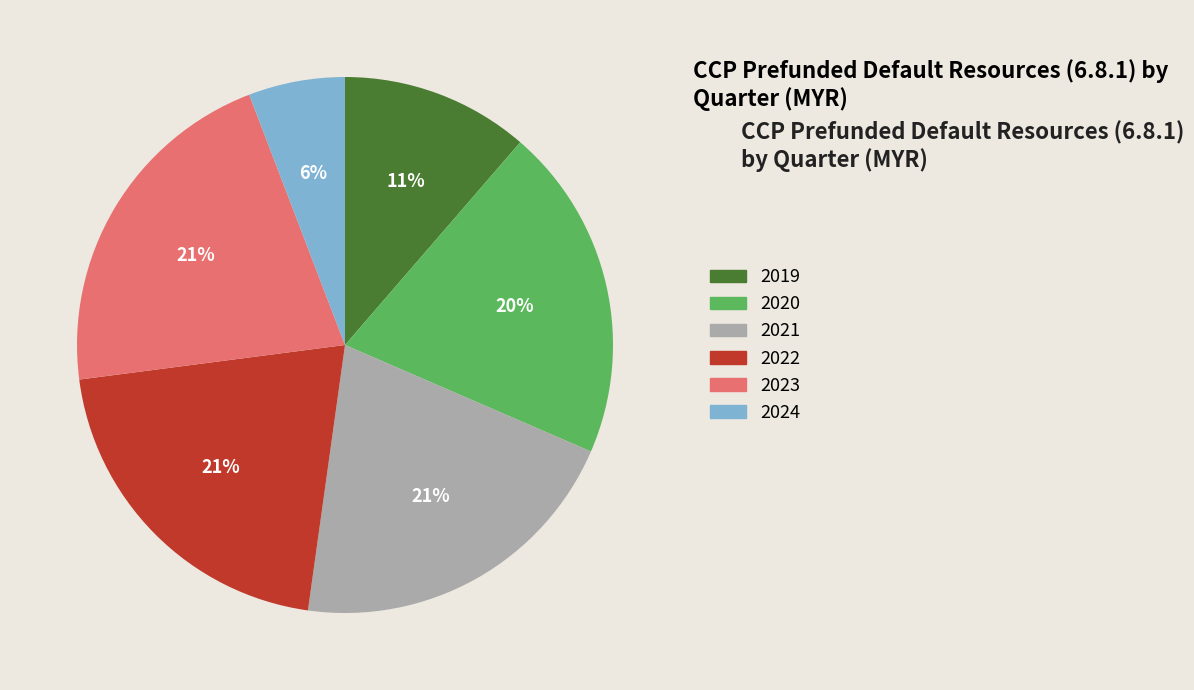

To the nearest percent, what is the difference between the largest and smallest slice percentages?

15%